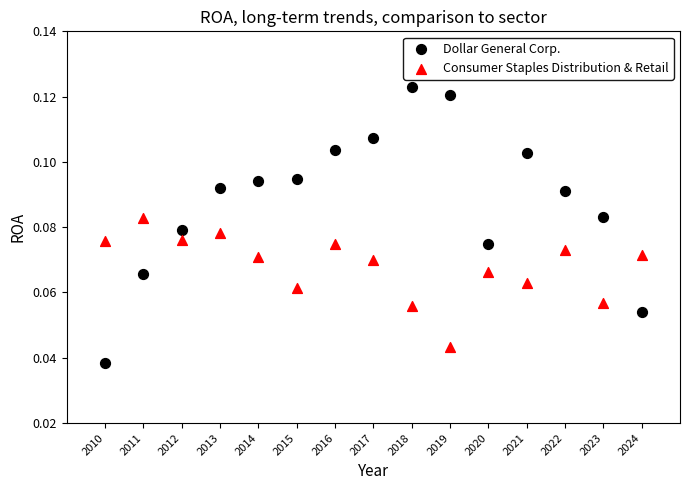

What is the X range (max minus min) for the scatter plot?

14.0